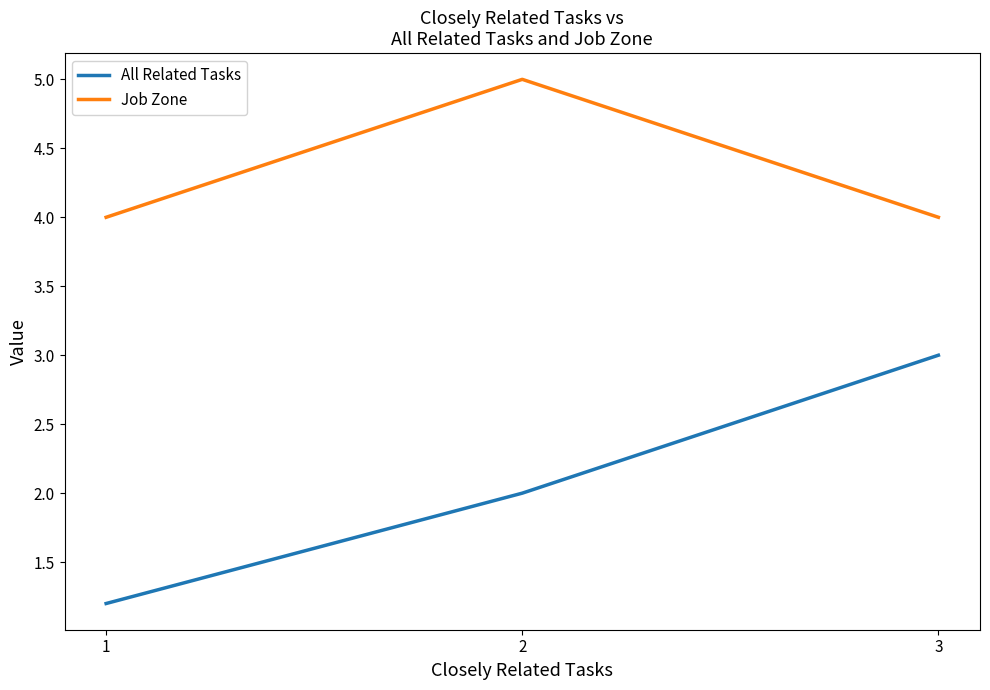

Which series has the largest range (max minus min)?

All Related Tasks